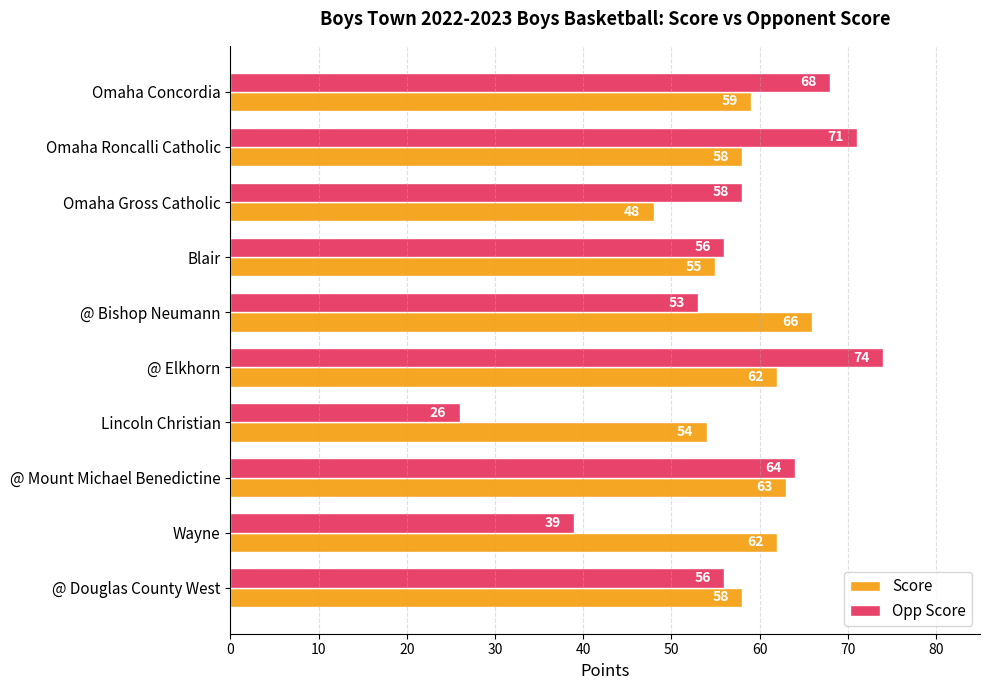

At which label does Score reach its minimum?

Omaha Gross Catholic